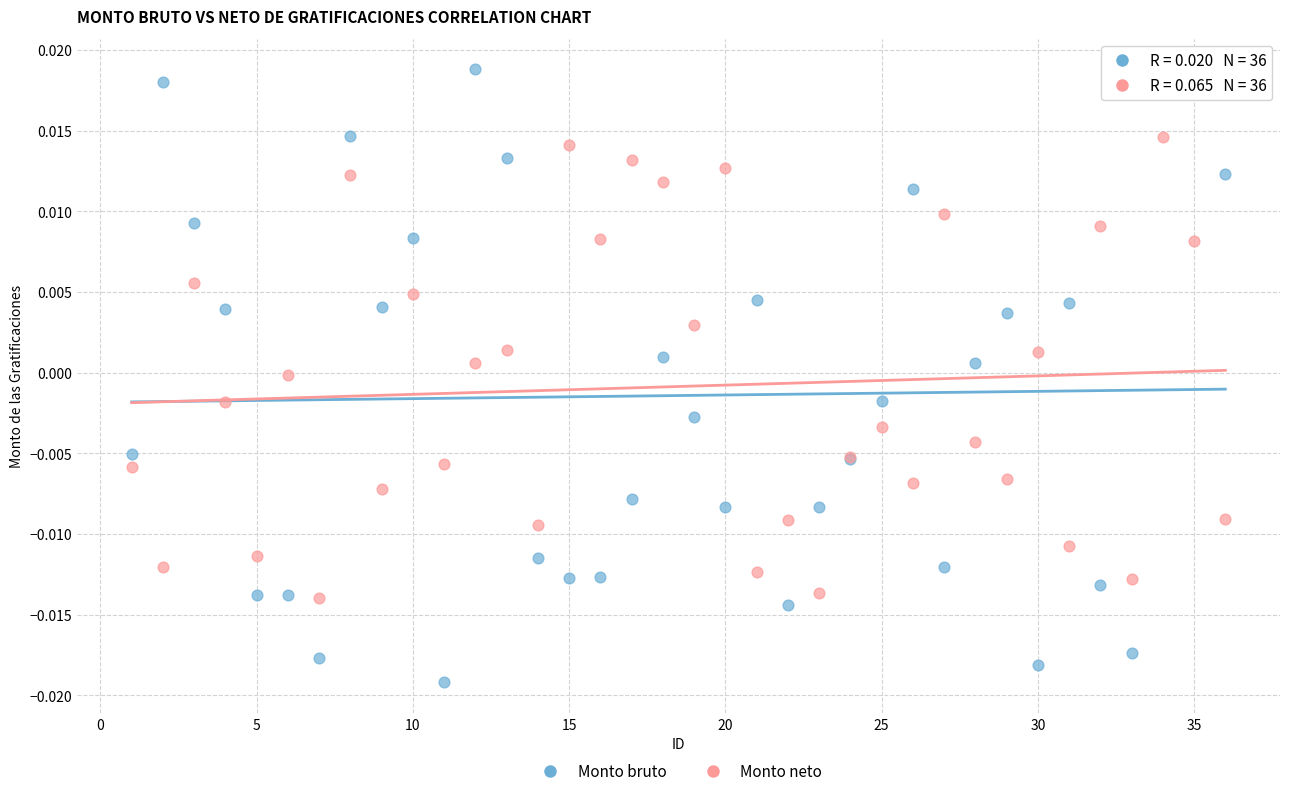

Which series contains the highest Y value?

Monto bruto